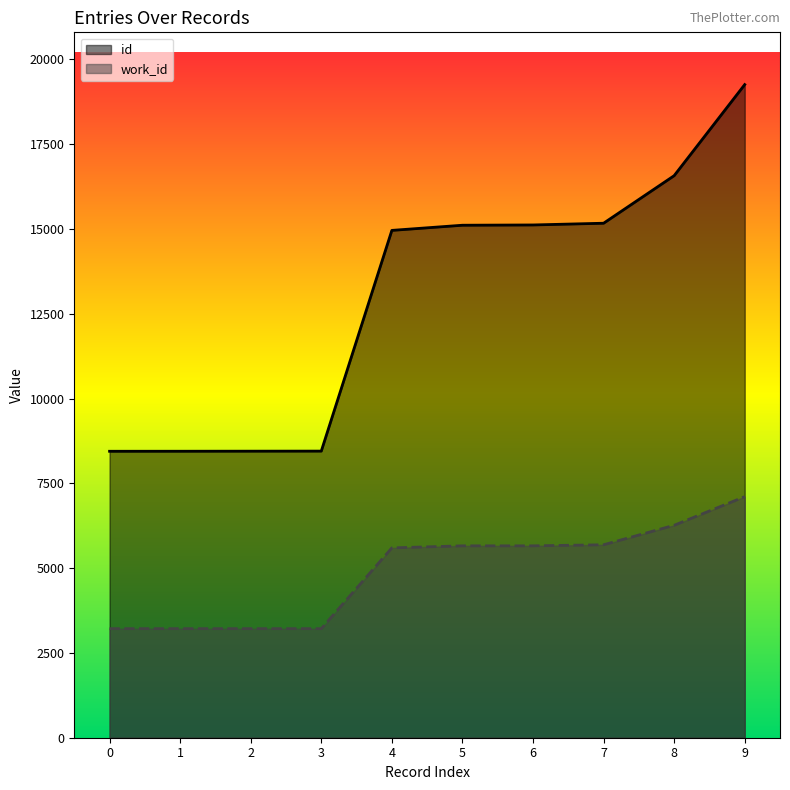

At which category is the sum across all series the highest?

9